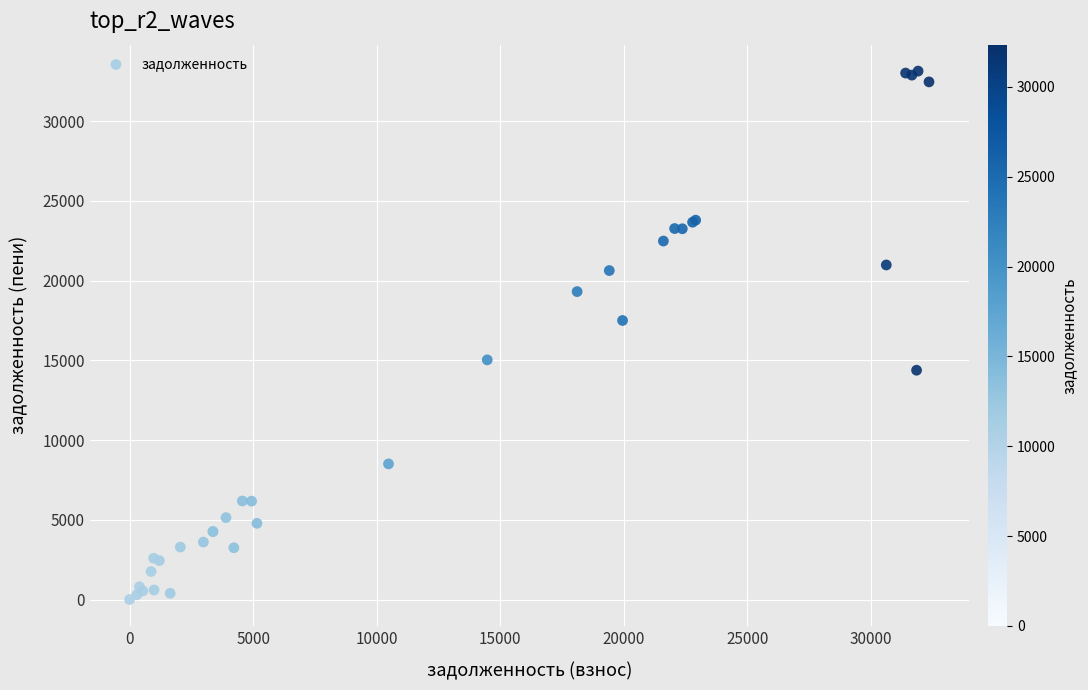

What Y value in the scatter plot is closest to 16573?

17502.8